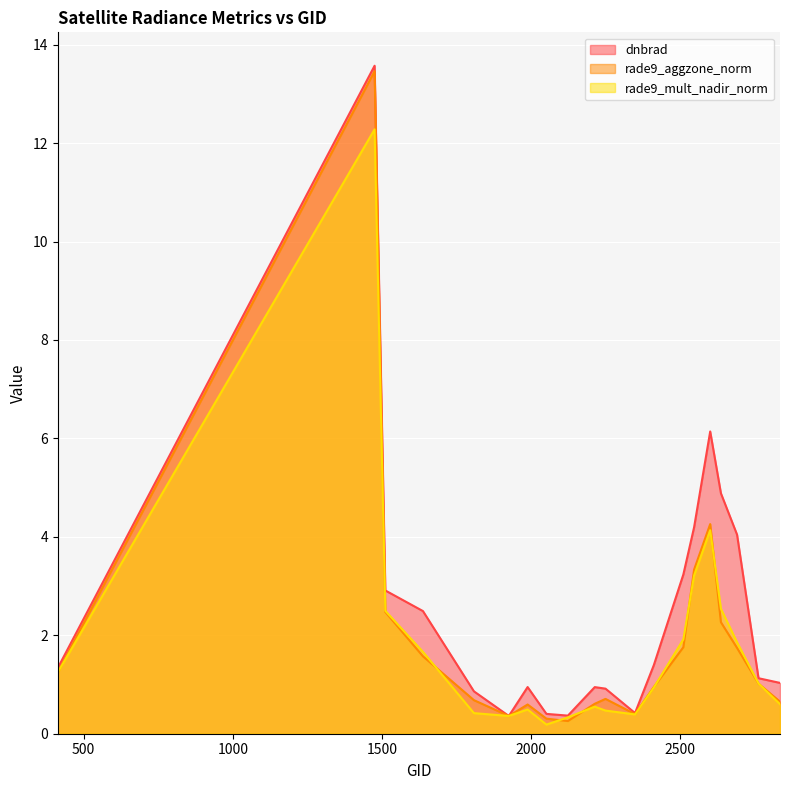

After their last crossing, which series has the higher values: rade9_mult_nadir_norm or rade9_aggzone_norm?

rade9_aggzone_norm